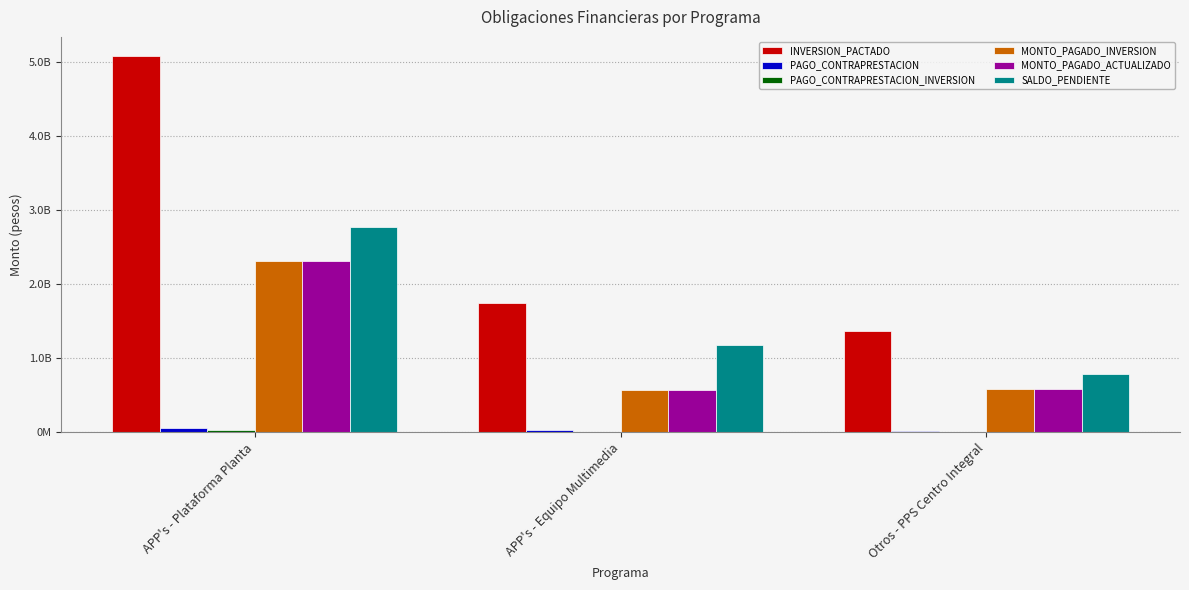

Does the chart contain stacked bars?

No